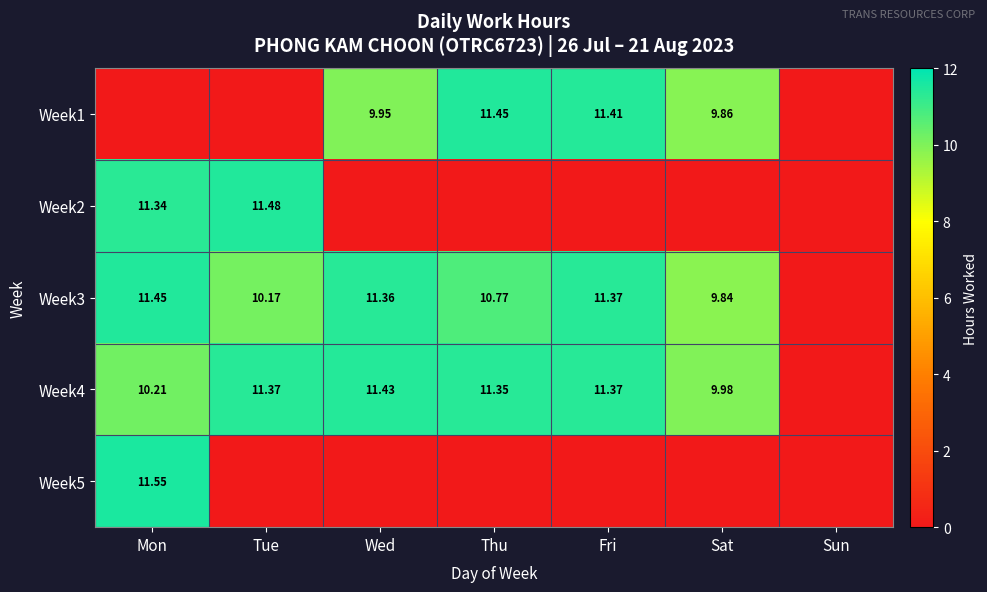

Is the value of Week1 at Sat greater than the value of Week4 at Sat?

No